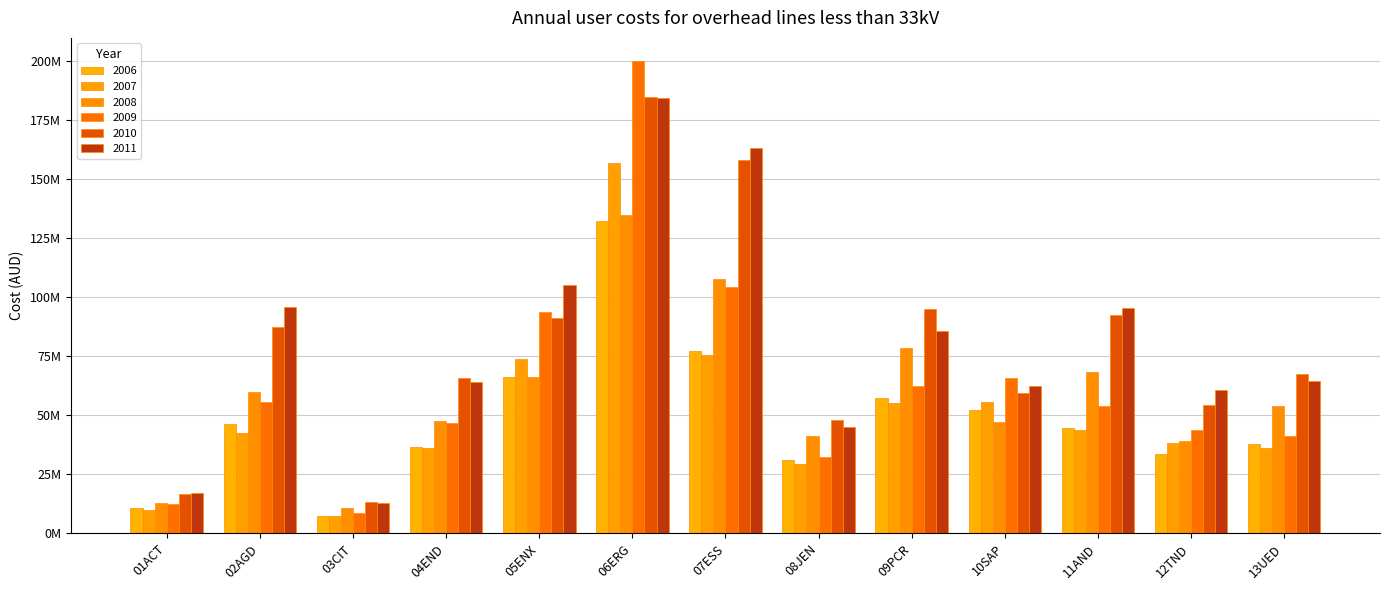

What are all the series names shown in the legend?

2006, 2007, 2008, 2009, 2010, 2011